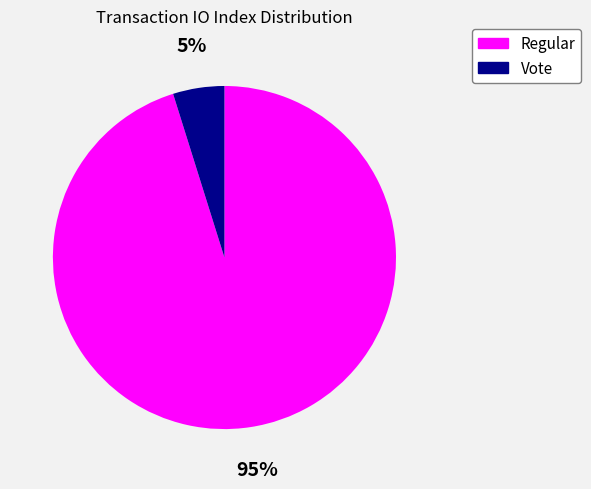

What percentage is the Vote slice, to the nearest percent?

5%